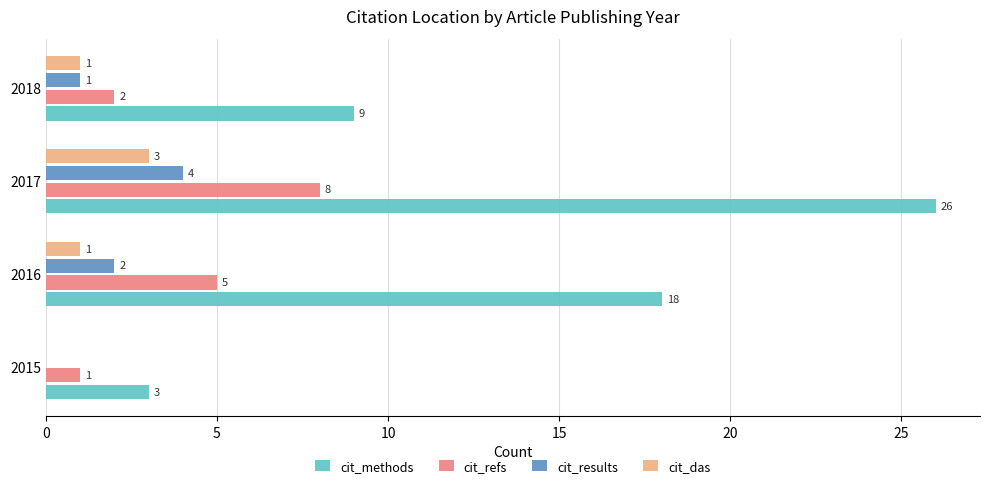

What is the sum of all cit_das values?

5